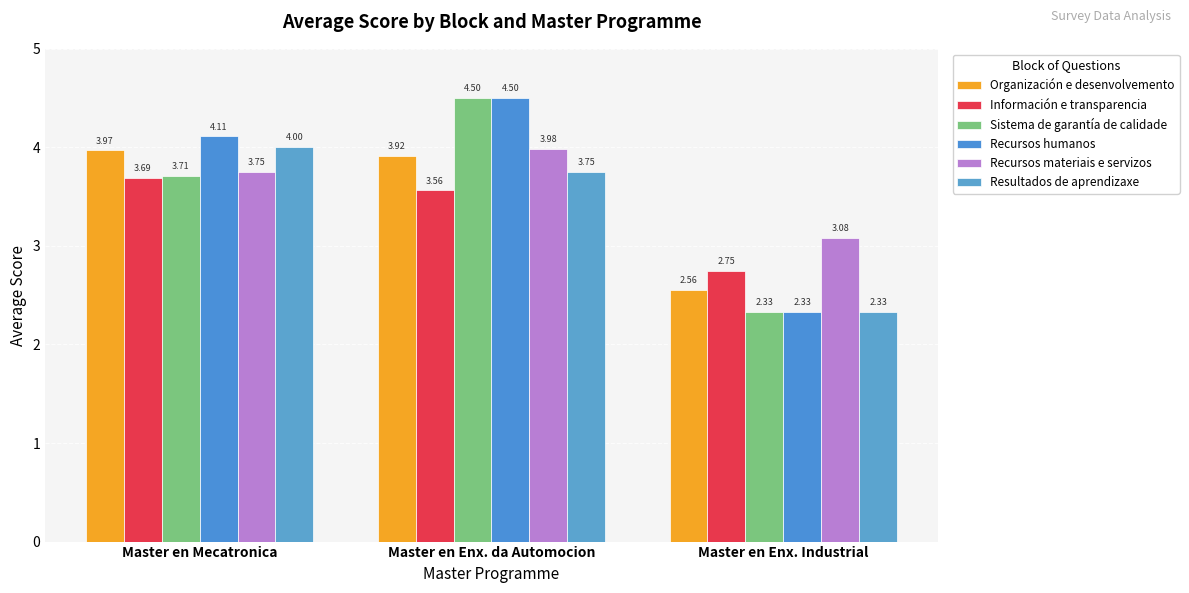

What is the sum of all Organización e desenvolvemento values?

10.4